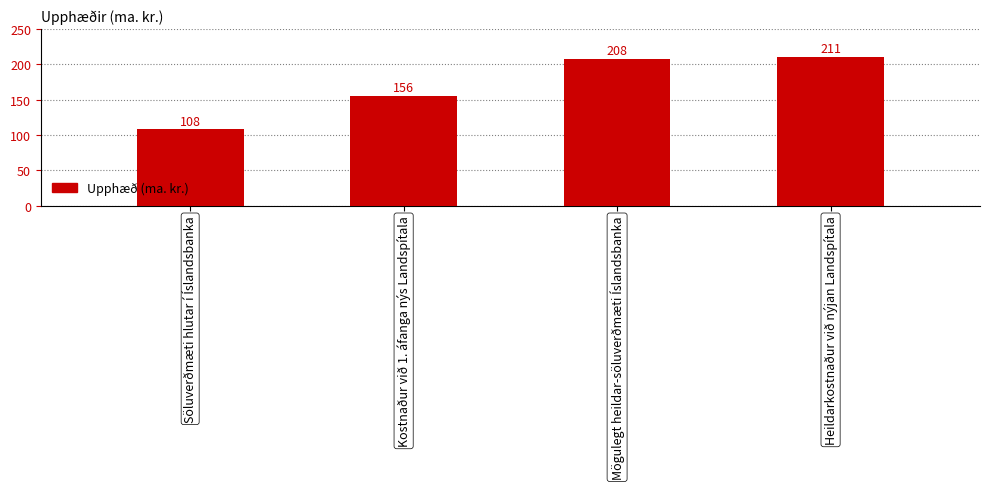

What is the difference between the second highest and minimum values?

100